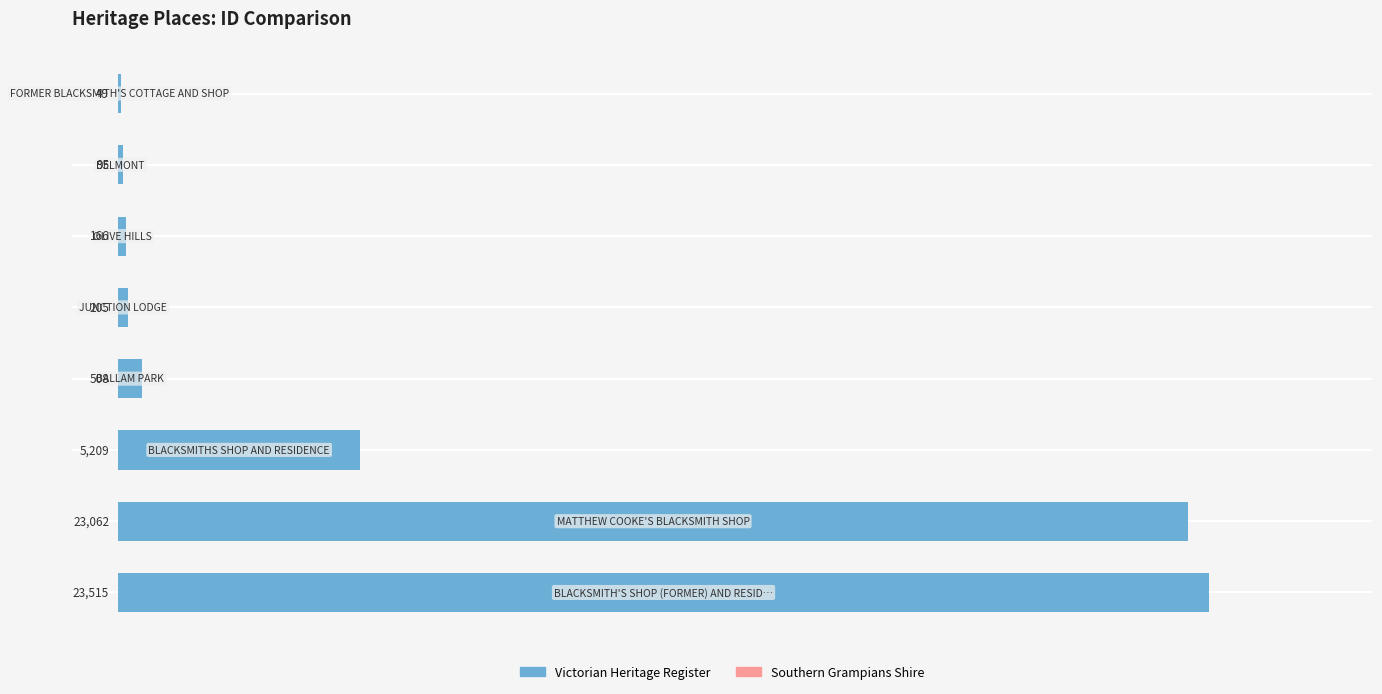

Does the chart contain stacked bars?

No